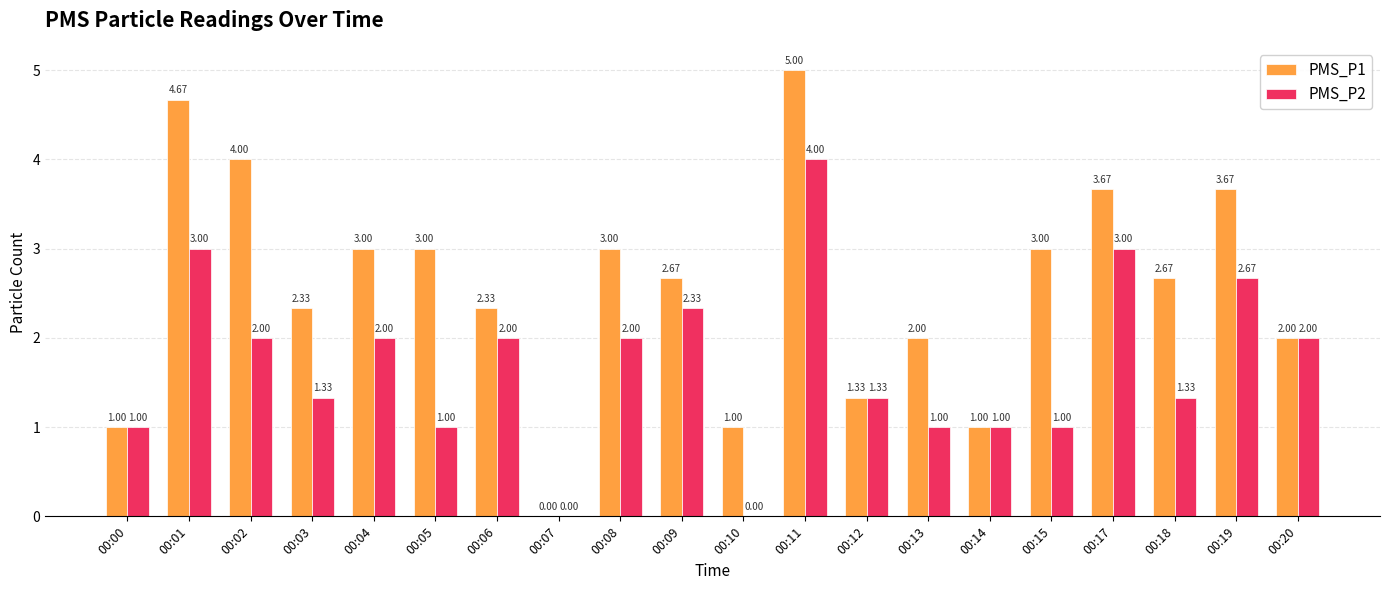

How many data points does each series have?

20